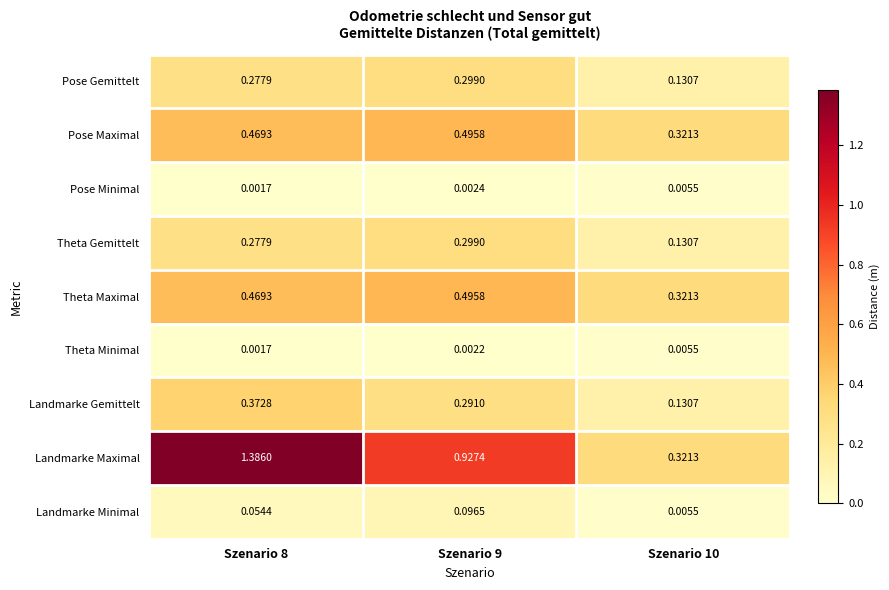

Between Szenario 8 and Szenario 10, which series saw the biggest shift?

Landmarke Maximal